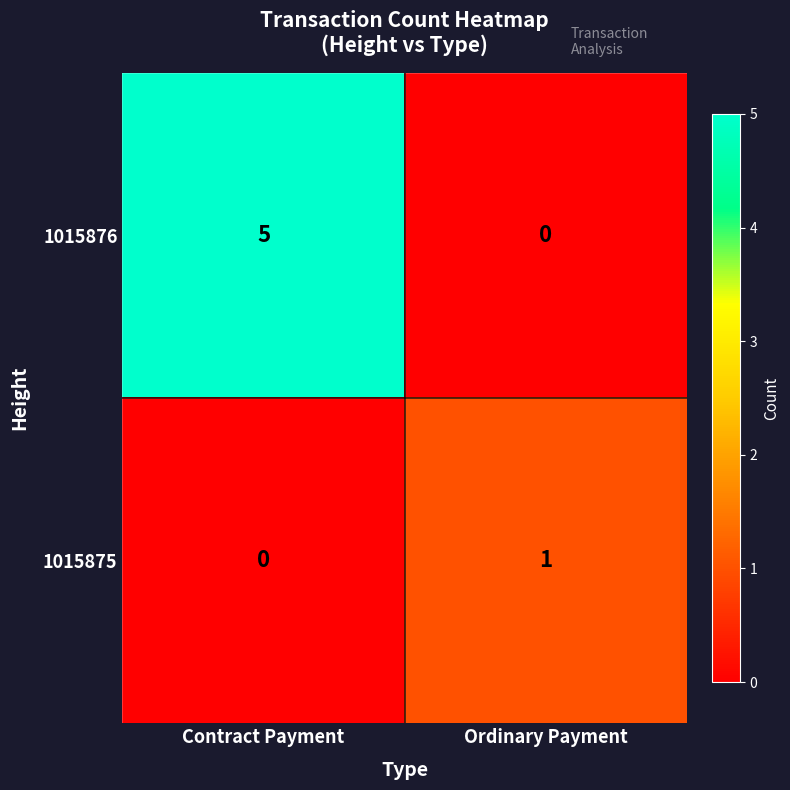

True or false: 1015875 has a value of 0 at Contract Payment.

True